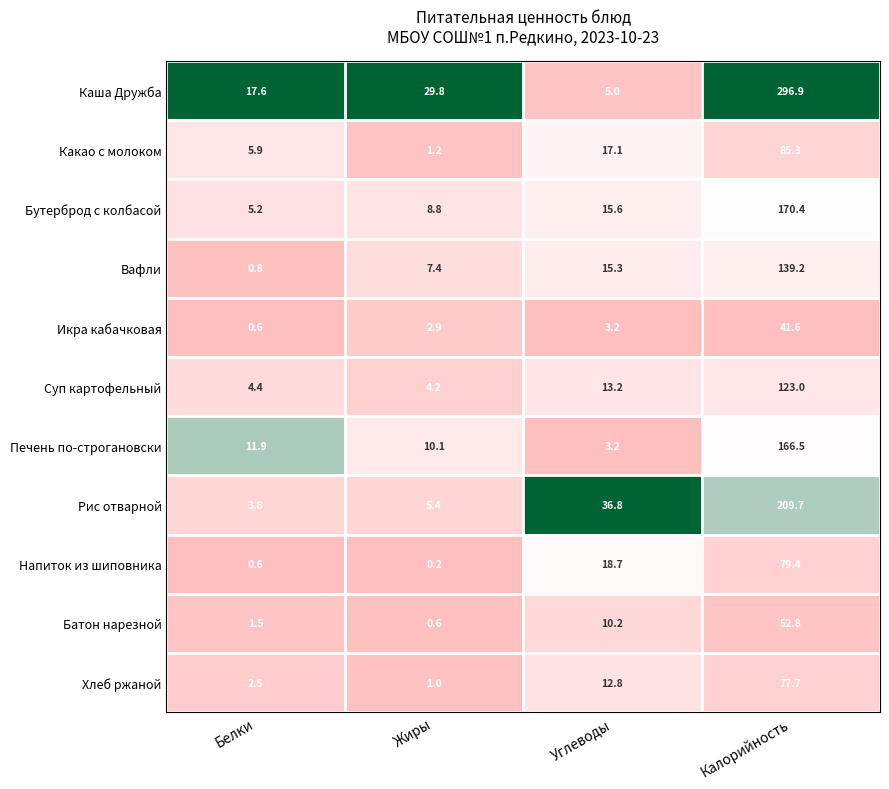

Is the value of Каша Дружба at Калорийность greater than the value of Икра кабачковая at Углеводы?

Yes